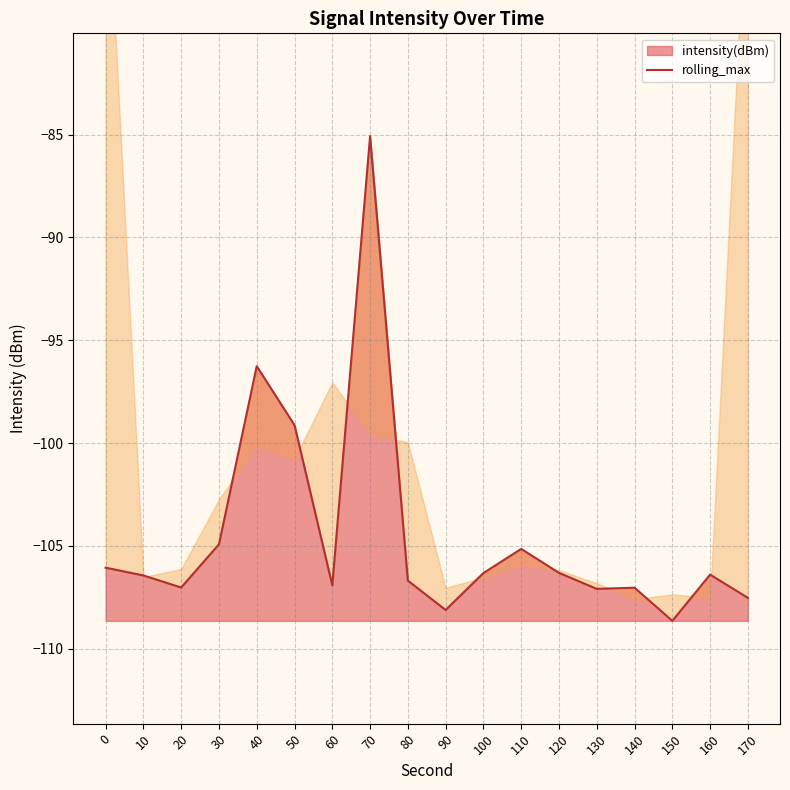

How many lines are shown in the chart?

1